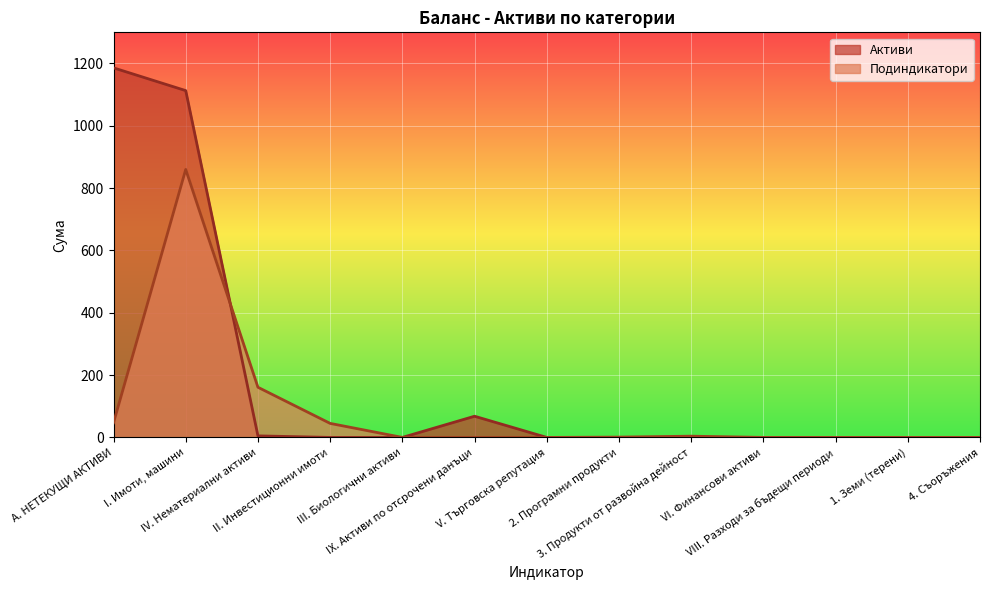

Rank the series by their maximum value, from lowest to highest.

Подиндикатори, Активи